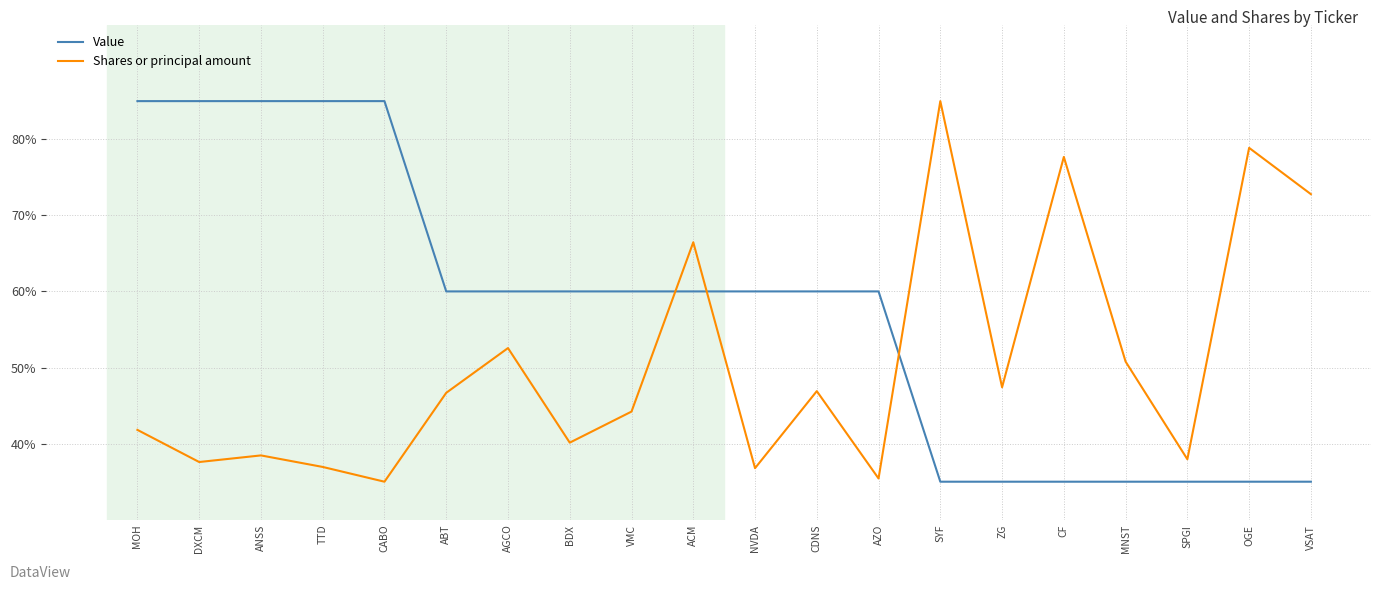

List the series in order of their overall mean, lowest first.

Shares or principal amount, Value